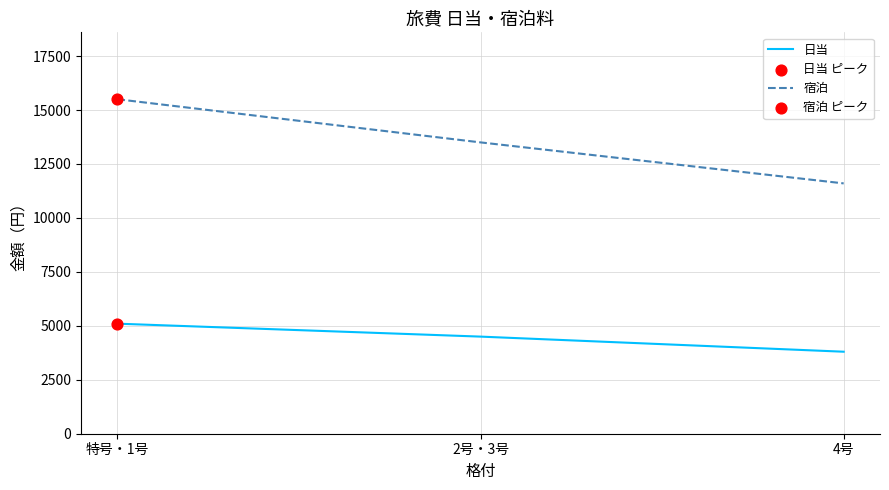

What is the total value across all series at 2号・3号?

18000